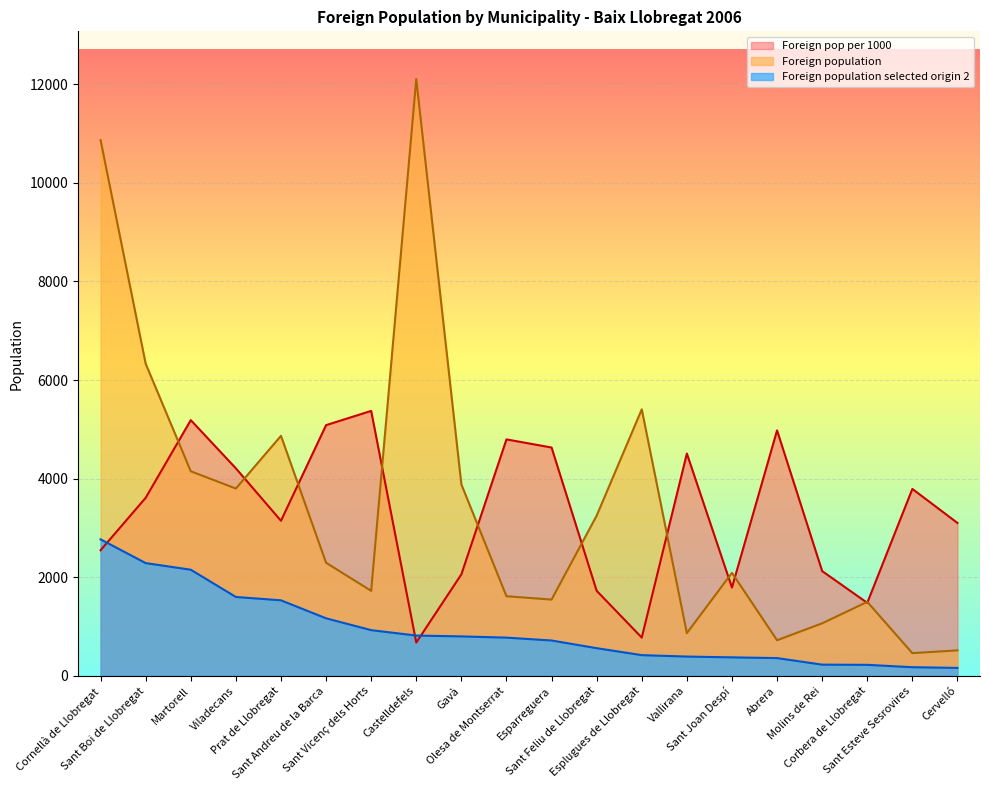

True or false: Foreign pop per 1000 and Foreign population intersect in this chart.

True